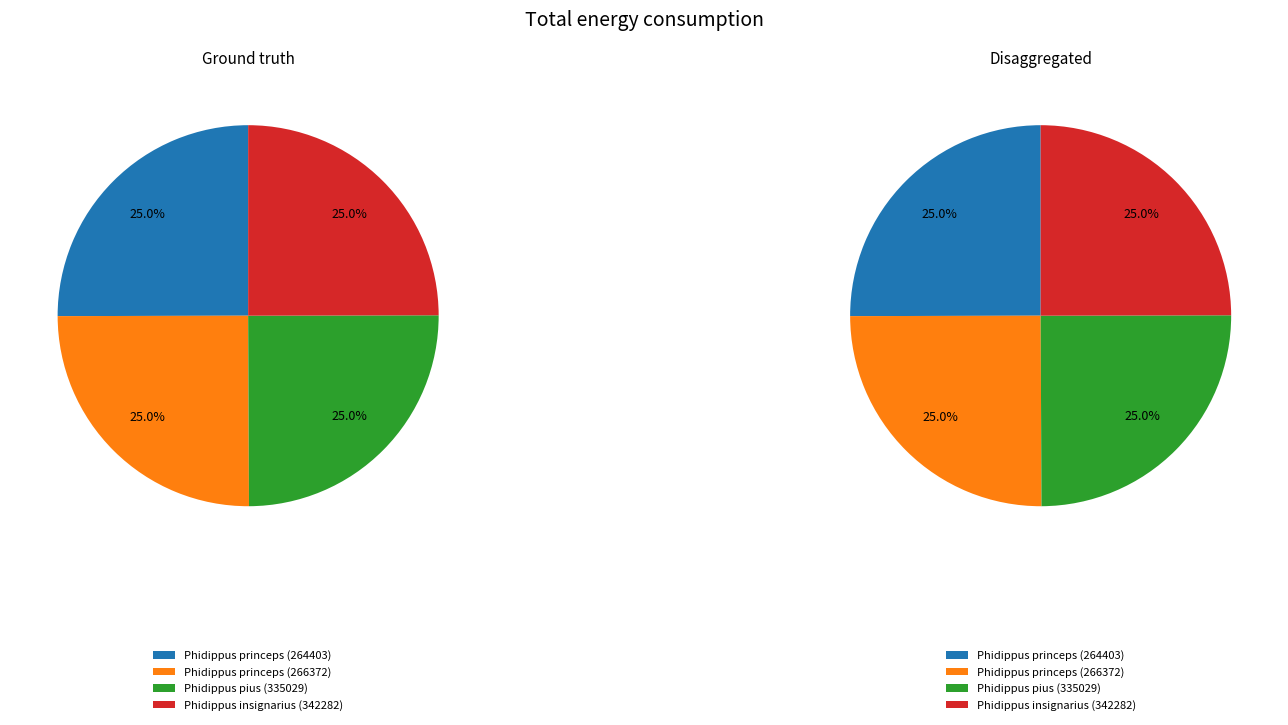

Rank the categories by value from highest to lowest.

Phidippus princeps (266372), Phidippus princeps (264403), Phidippus pius (335029), Phidippus insignarius (342282)